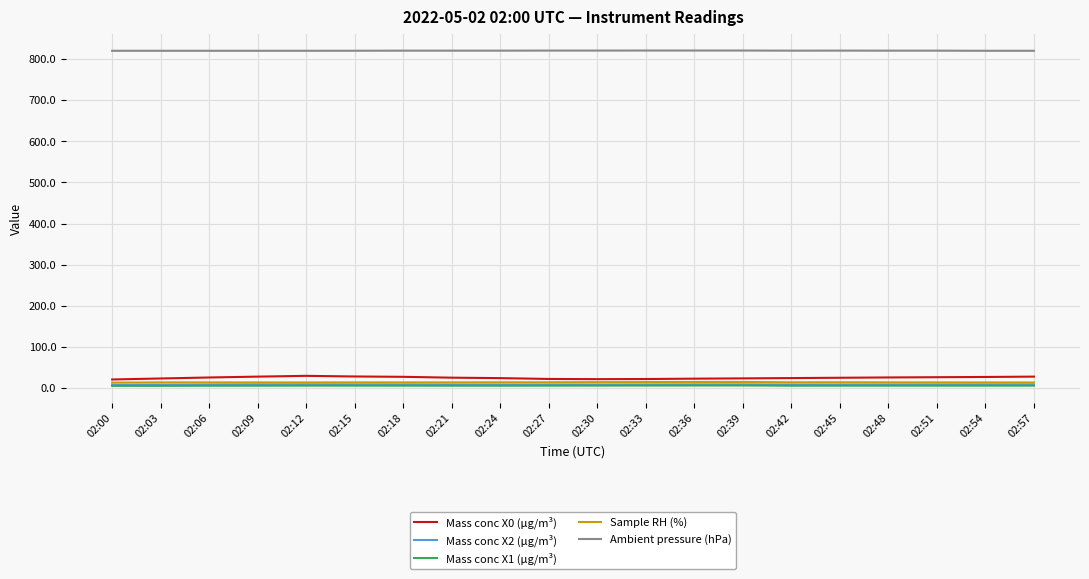

What is the maximum value shown in the chart?

820.6